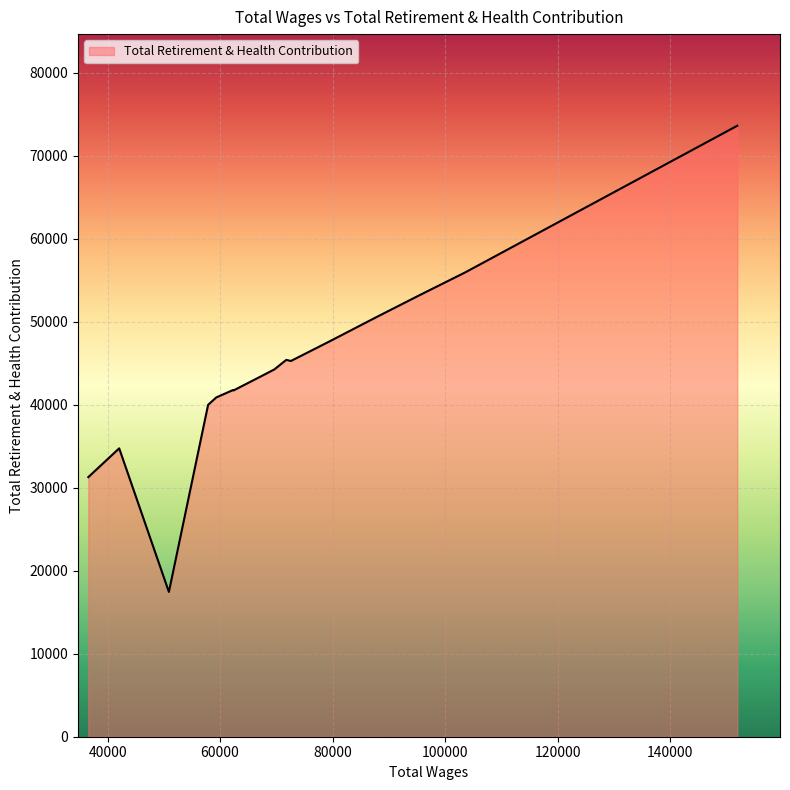

How many interior local valleys (lower than both neighbors) does the data have?

3